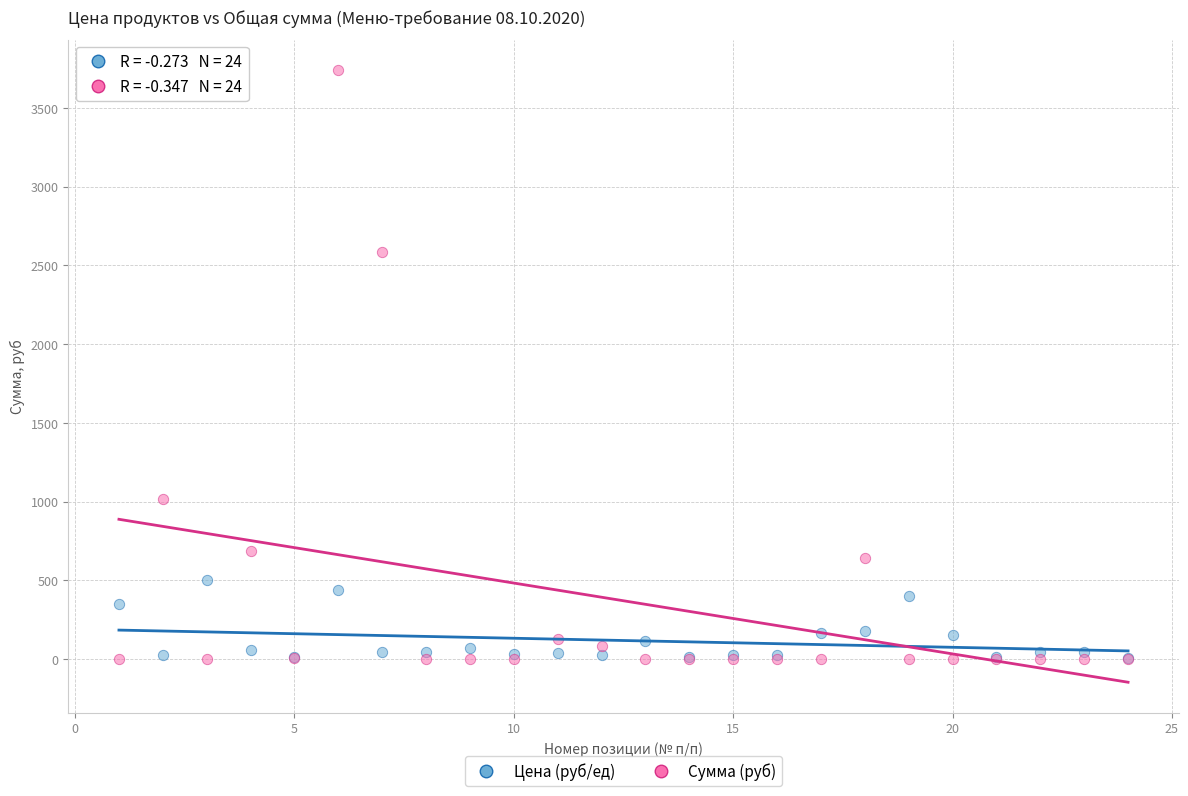

What are all the series names shown in the legend?

Цена (руб/ед), Сумма (руб)